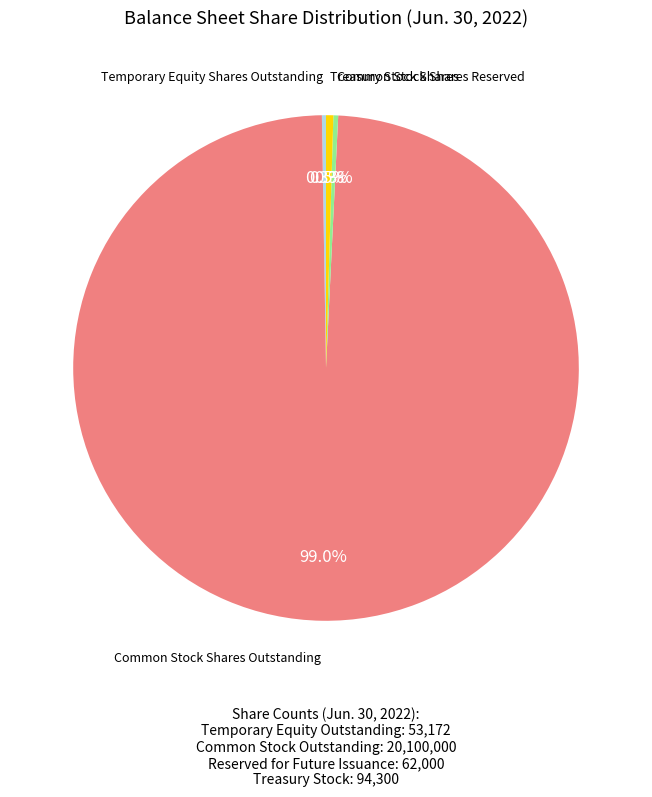

Is there any slice that represents more than half of the pie?

Yes